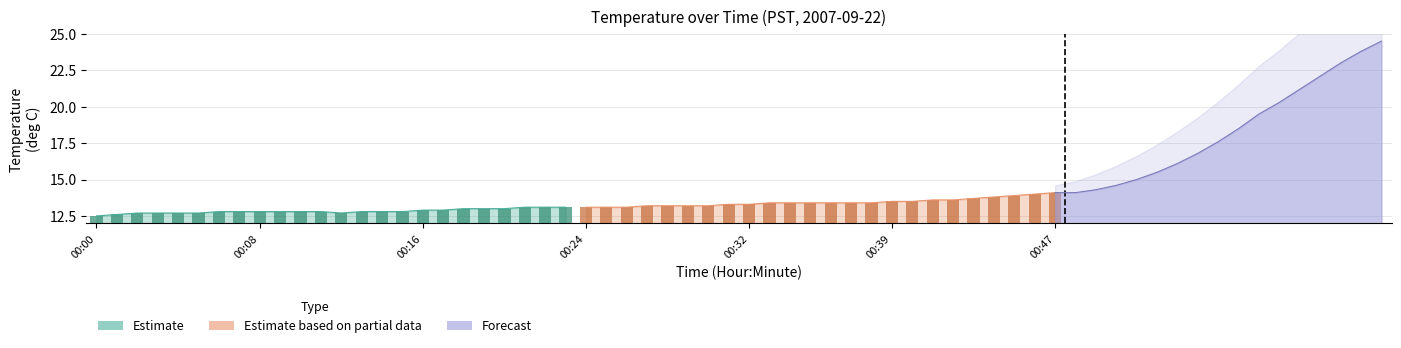

Between 18 and 15, which is larger?

18